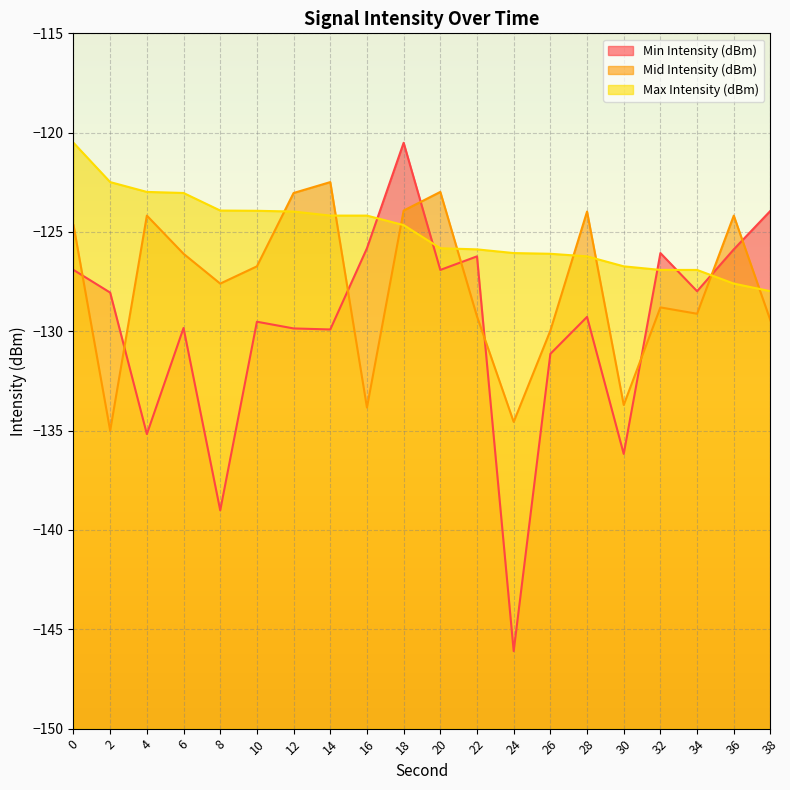

Where do Min Intensity (dBm) and Max Intensity (dBm) first cross each other?

16 and 18